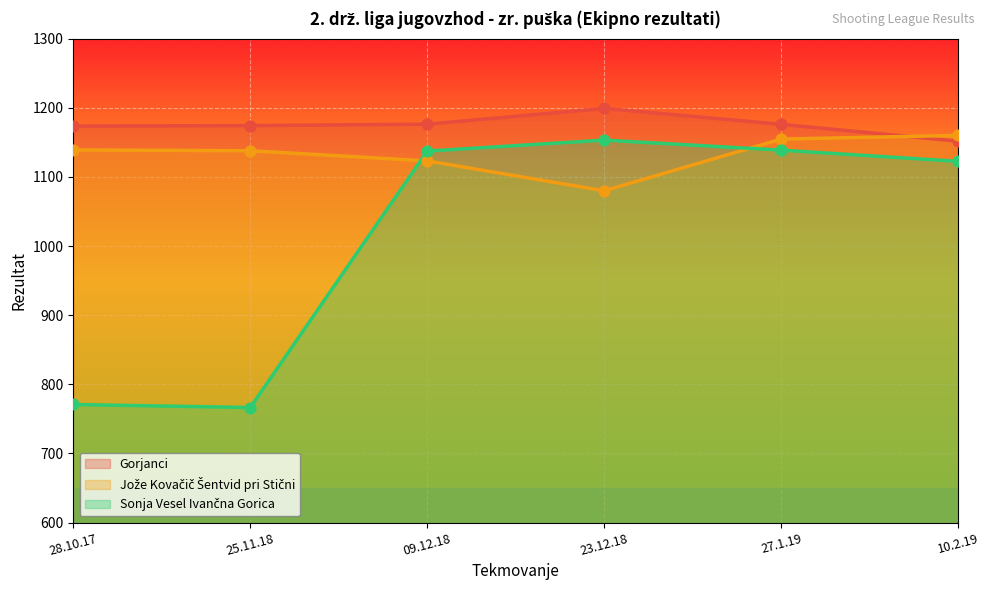

Which series reaches the maximum Y coordinate?

Gorjanci